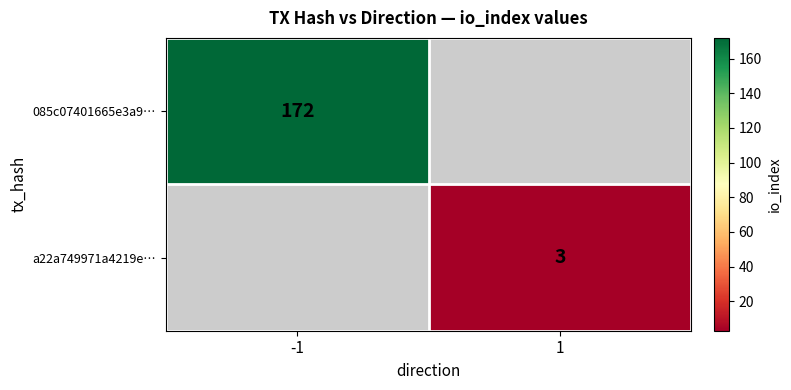

The value of a22a749971a4219e… at 1 is 3. True or false?

True